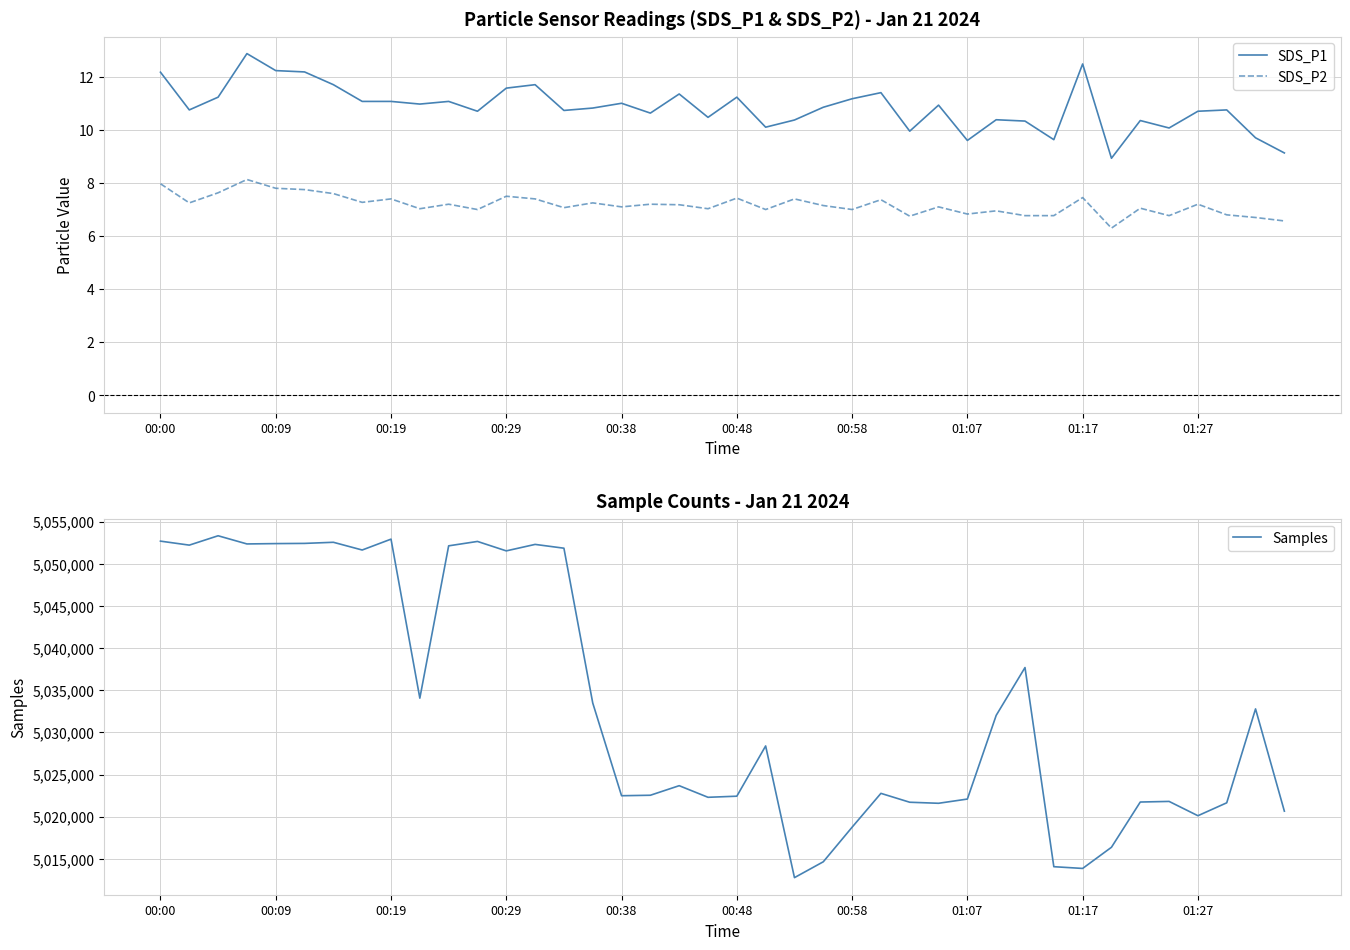

True or false: Samples has more than 2 points higher than both neighbors.

True